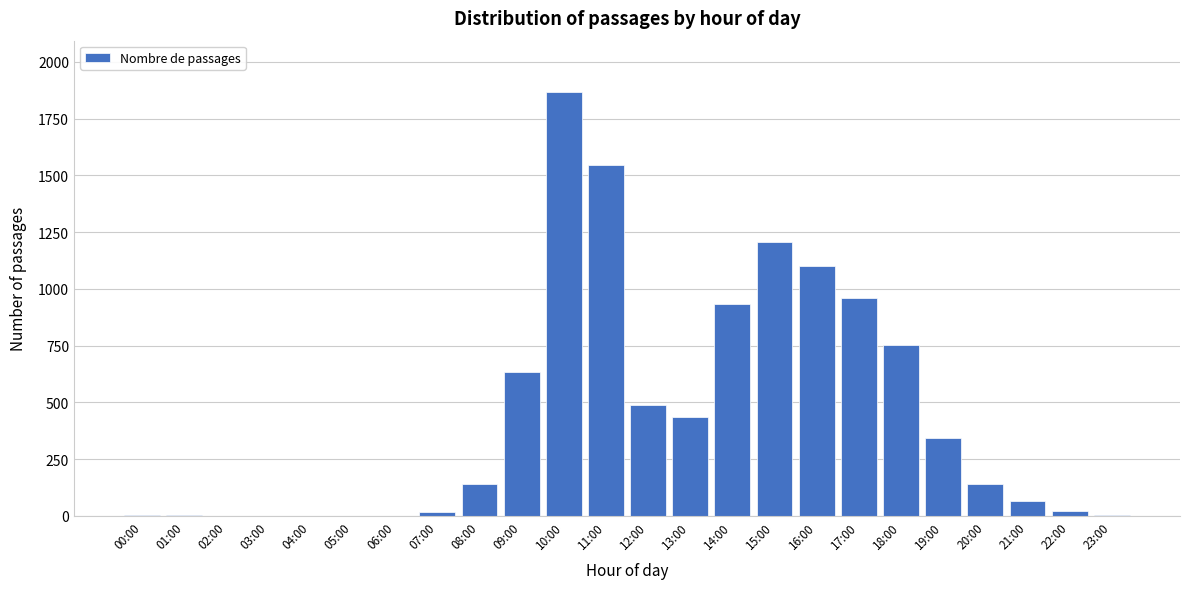

Between 09:00 and 21:00, which is larger?

09:00